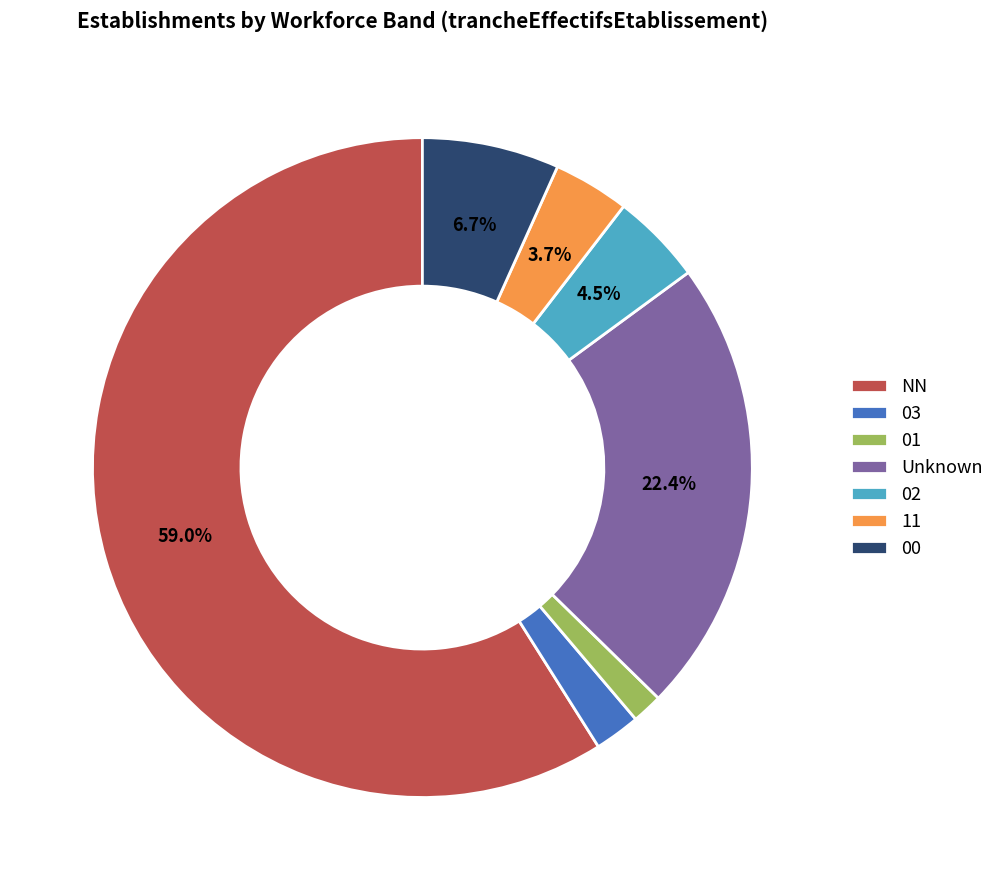

Rank the categories by value from lowest to highest.

01, 03, 11, 02, 00, Unknown, NN